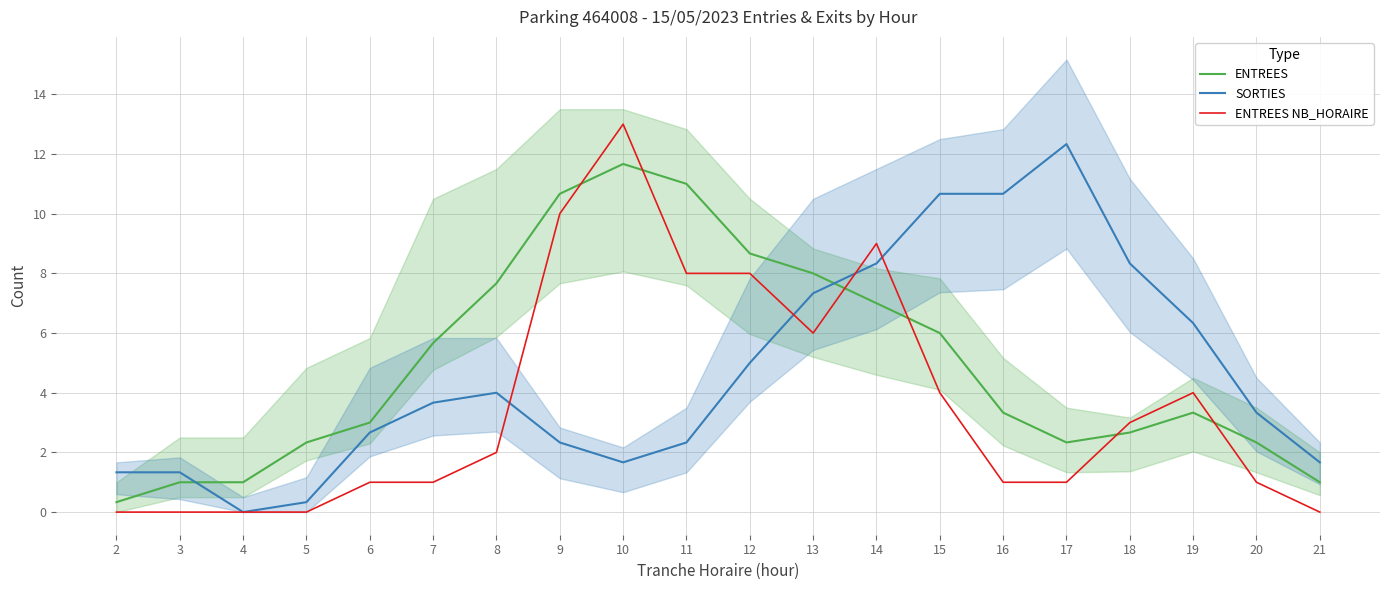

Reading left to right, list all the values displayed in this chart.

ENTREES: 2=0.3	3=1.0	4=1.0	5=2.3	6=3.0	7=5.7	8=7.7	9=10.7	10=11.7	11=11.0	12=8.7	13=8.0	14=7.0	15=6.0	16=3.3	17=2.3	18=2.7	19=3.3	20=2.3	21=1.0
SORTIES: 2=1.3	3=1.3	4=0.0	5=0.3	6=2.7	7=3.7	8=4.0	9=2.3	10=1.7	11=2.3	12=5.0	13=7.3	14=8.3	15=10.7	16=10.7	17=12.3	18=8.3	19=6.3	20=3.3	21=1.7
ENTREES NB_HORAIRE: 2=0.0	3=0.0	4=0.0	5=0.0	6=1.0	7=1.0	8=2.0	9=10.0	10=13.0	11=8.0	12=8.0	13=6.0	14=9.0	15=4.0	16=1.0	17=1.0	18=3.0	19=4.0	20=1.0	21=0.0